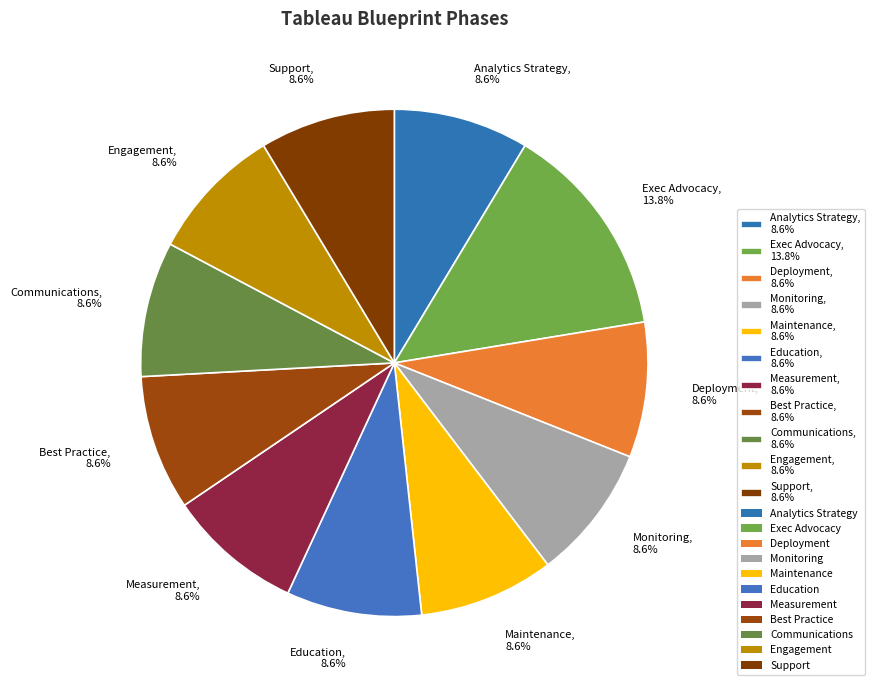

To the nearest percent, what percentage of the pie is Education?

9%